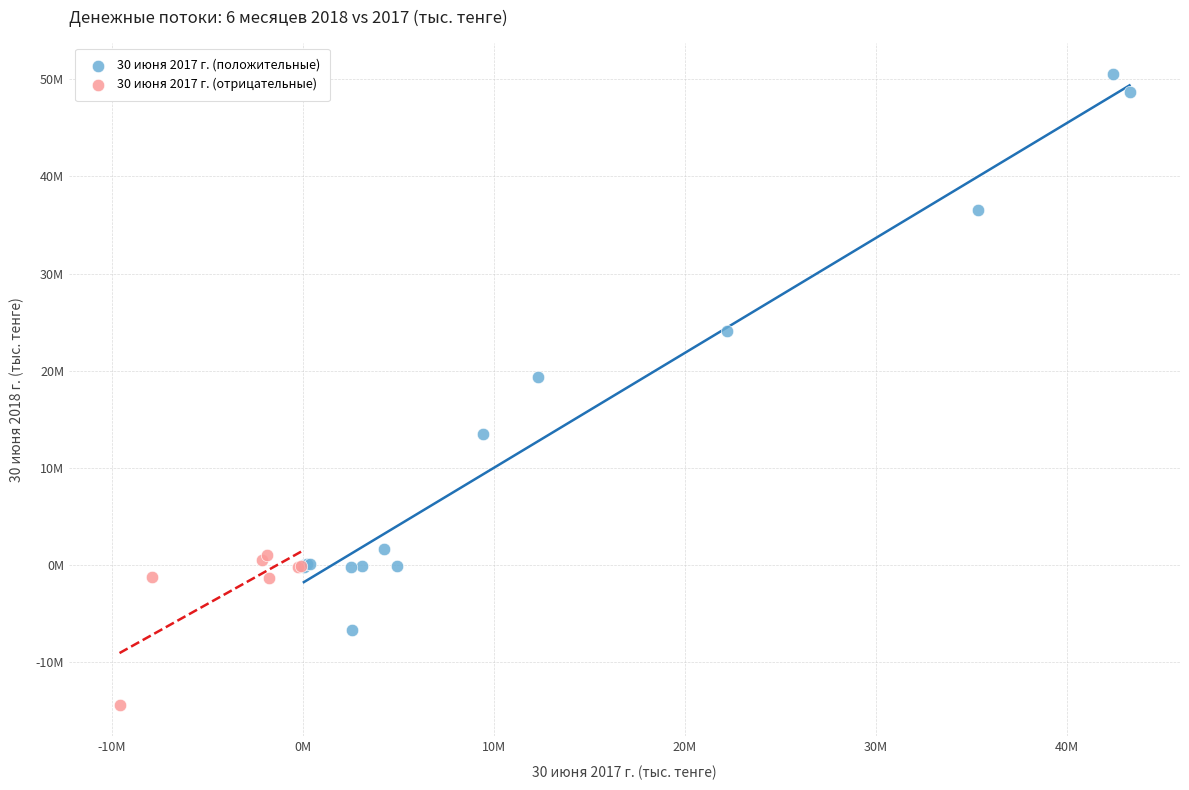

What are all the series names shown in the legend?

30 июня 2017 г. (положительные), 30 июня 2017 г. (отрицательные)